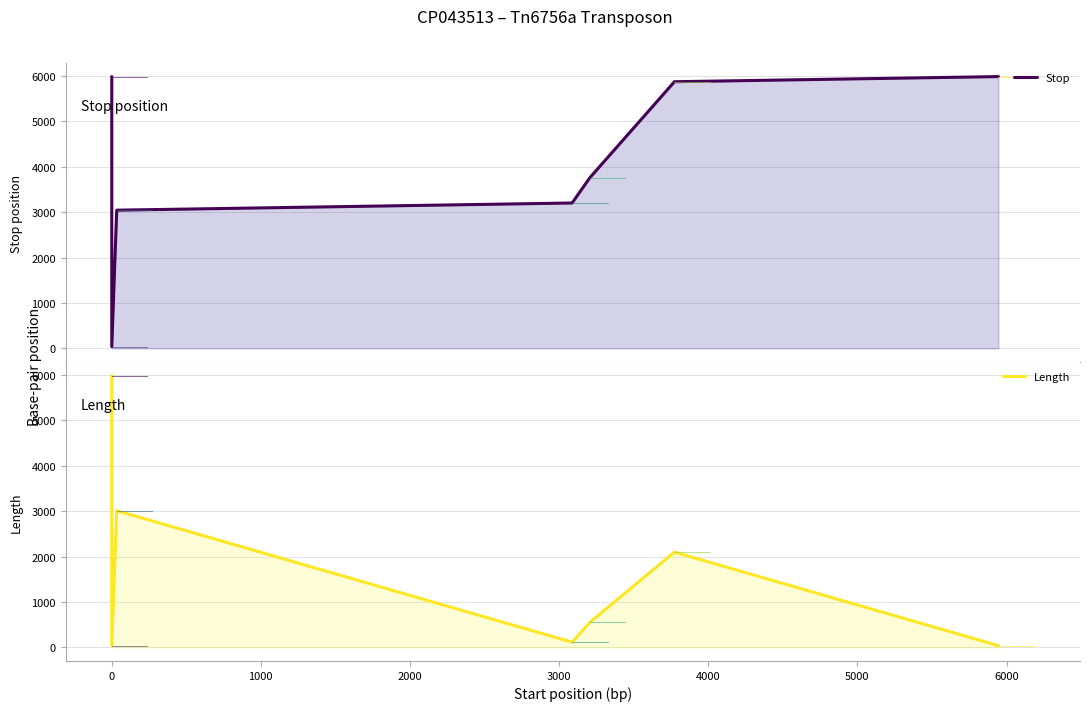

The value of Stop at 0 is 55. True or false?

False